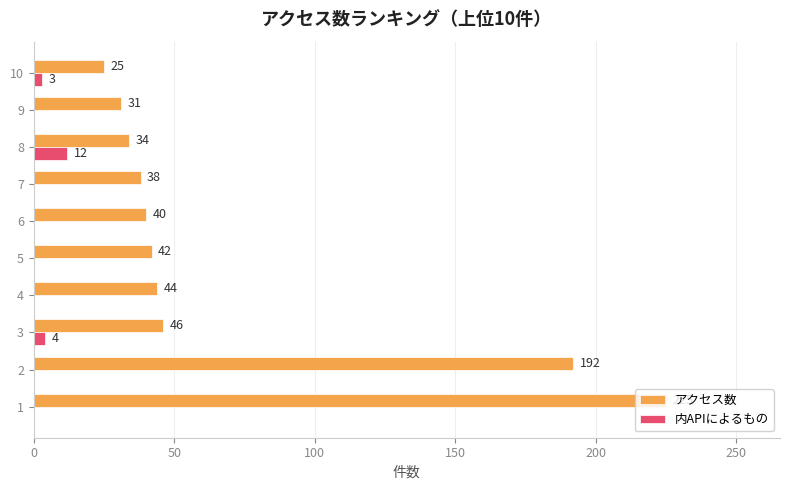

What is the sum of the 内APIによるもの values at 2 and 10?

3